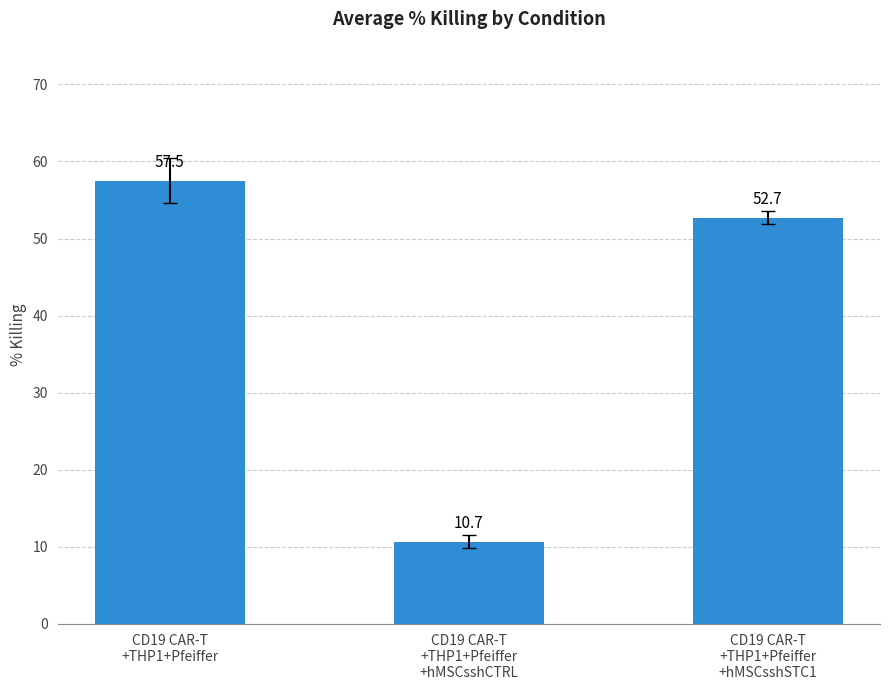

Reading left to right, what are all the values shown in this chart?

CD19 CAR-T
+THP1+Pfeiffer=57.5	CD19 CAR-T
+THP1+Pfeiffer
+hMSCsshCTRL=10.7	CD19 CAR-T
+THP1+Pfeiffer
+hMSCsshSTC1=52.7